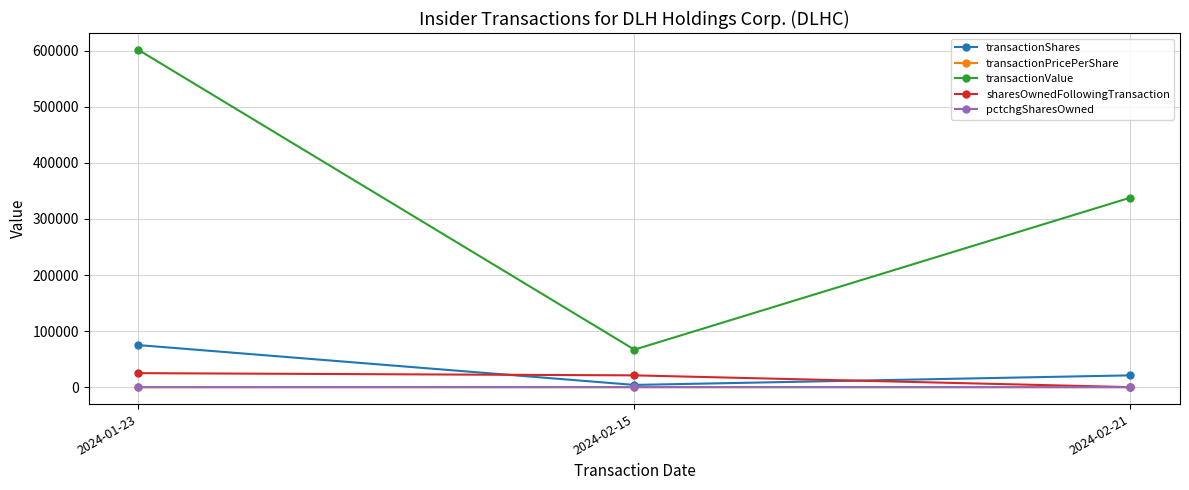

True or false: transactionShares has a value of 3939.0 at 2024-02-15.

True